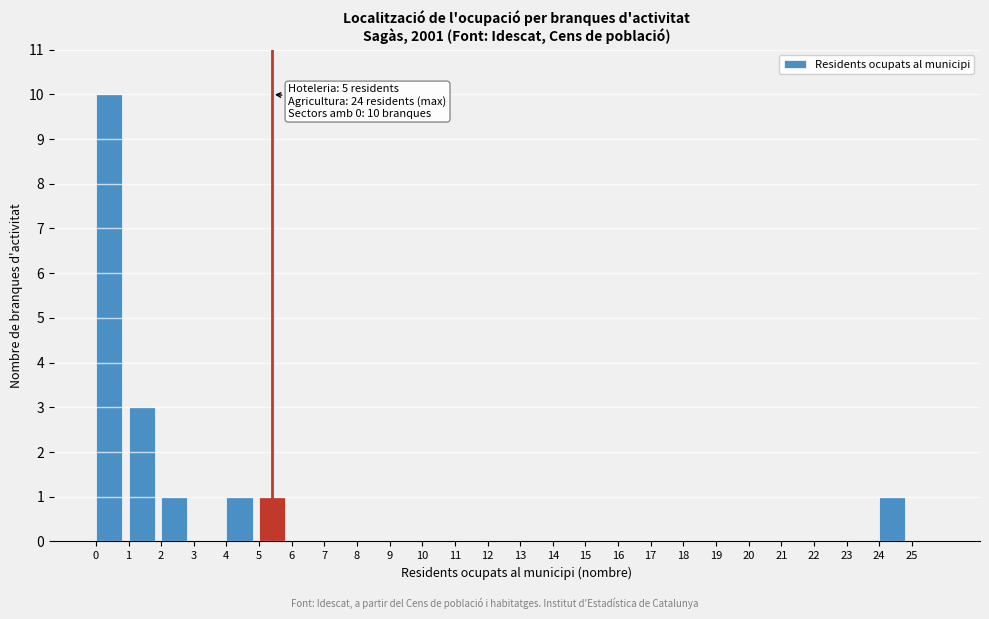

Reading left to right, list all the values displayed in this chart.

0=10	1=3	2=1	3=0	4=1	5=1	6=0	7=0	8=0	9=0	10=0	11=0	12=0	13=0	14=0	15=0	16=0	17=0	18=0	19=0	20=0	21=0	22=0	23=0	24=1	25=0